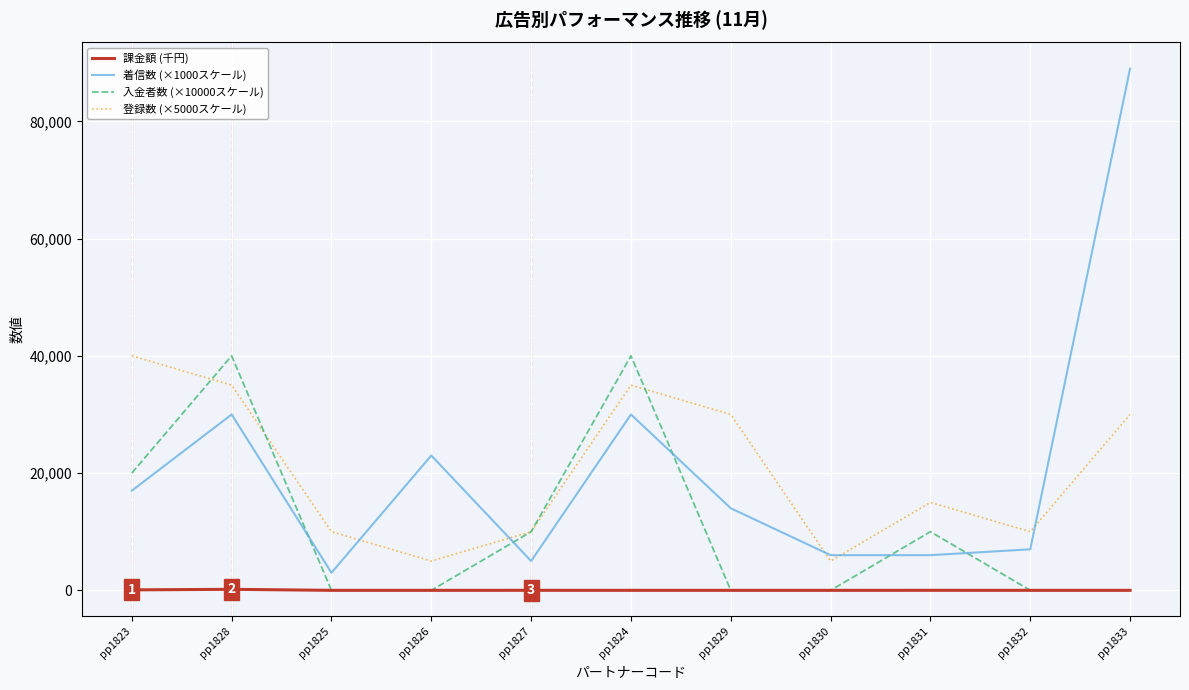

Which series has the widest spread of values?

着信数 (×1000スケール)